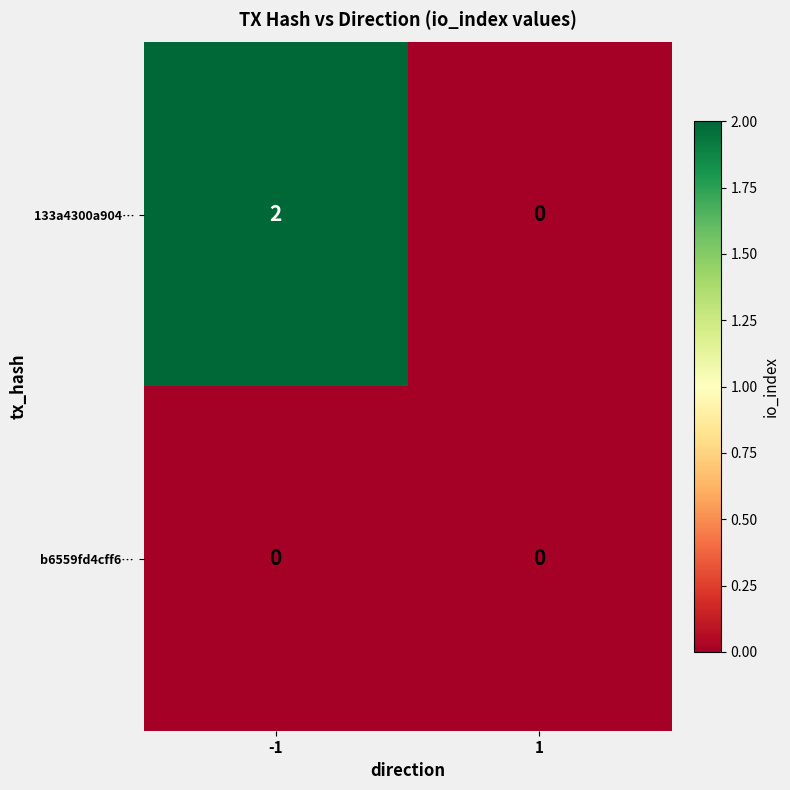

Rank the series by their average value, from highest to lowest.

133a4300a904…, b6559fd4cff6…